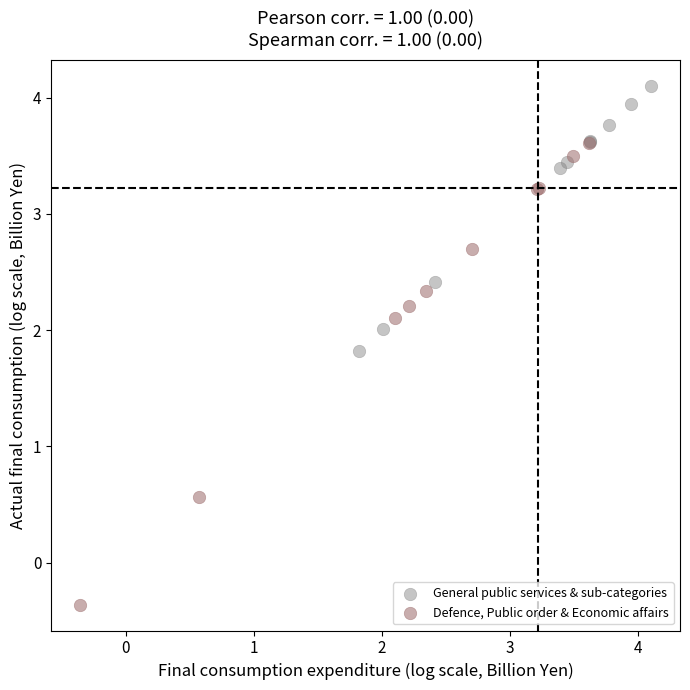

Which series reaches the maximum Y coordinate?

General public services & sub-categories